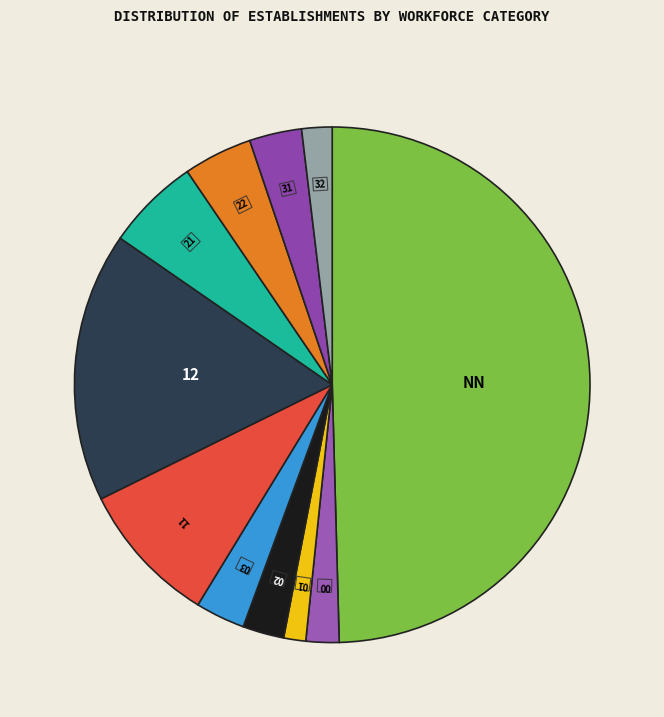

How many slices are in this pie chart?

11